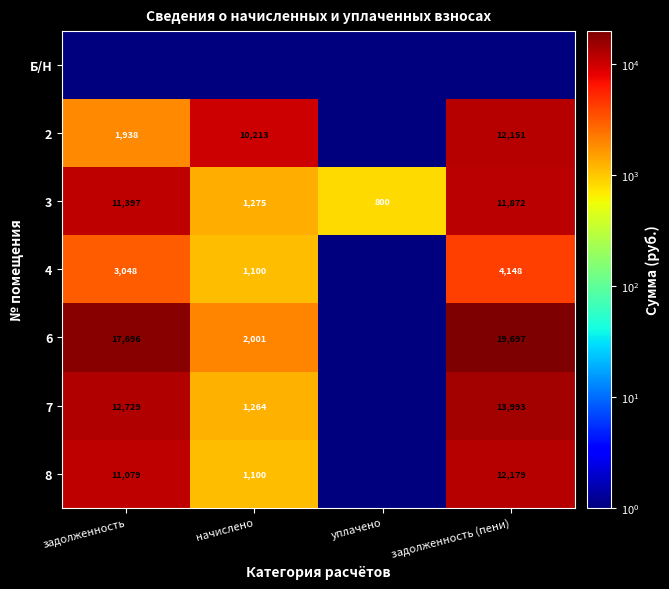

True or false: 8 has a value of 1475.1 at начислено.

False